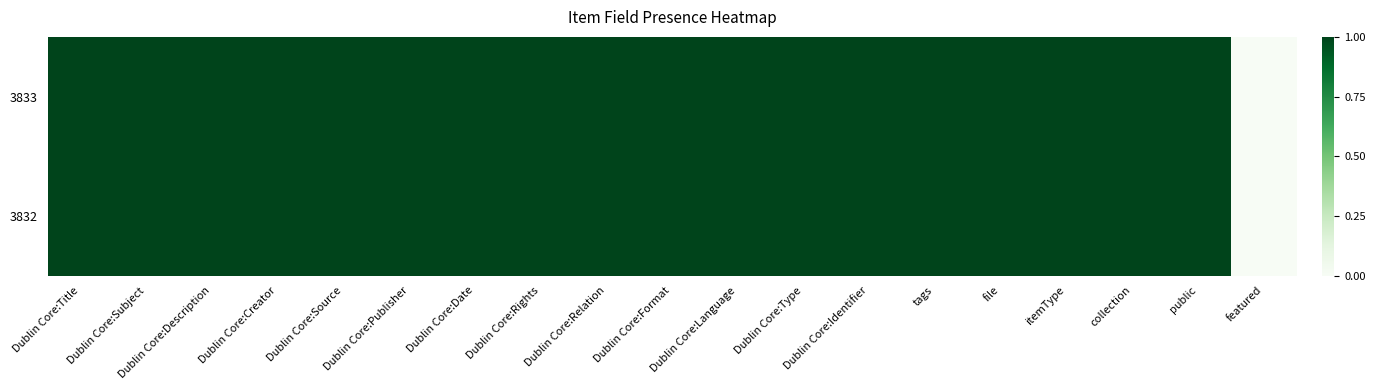

Reading right to left, transcribe all the data shown in this chart.

3832: featured=0	public=1	collection=1	itemType=1	file=1	tags=1	Dublin Core:Identifier=1	Dublin Core:Type=1	Dublin Core:Language=1	Dublin Core:Format=1	Dublin Core:Relation=1	Dublin Core:Rights=1	Dublin Core:Date=1	Dublin Core:Publisher=1	Dublin Core:Source=1	Dublin Core:Creator=1	Dublin Core:Description=1	Dublin Core:Subject=1	Dublin Core:Title=1
3833: featured=0	public=1	collection=1	itemType=1	file=1	tags=1	Dublin Core:Identifier=1	Dublin Core:Type=1	Dublin Core:Language=1	Dublin Core:Format=1	Dublin Core:Relation=1	Dublin Core:Rights=1	Dublin Core:Date=1	Dublin Core:Publisher=1	Dublin Core:Source=1	Dublin Core:Creator=1	Dublin Core:Description=1	Dublin Core:Subject=1	Dublin Core:Title=1